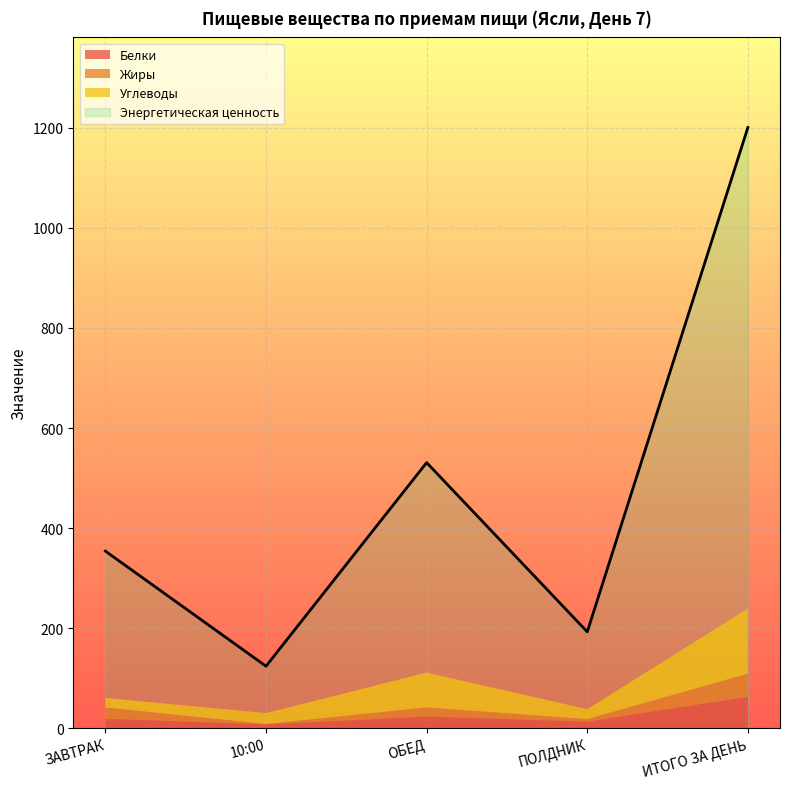

Is it true that Энергетическая ценность equals 1200.9 at ИТОГО ЗА ДЕНЬ?

True